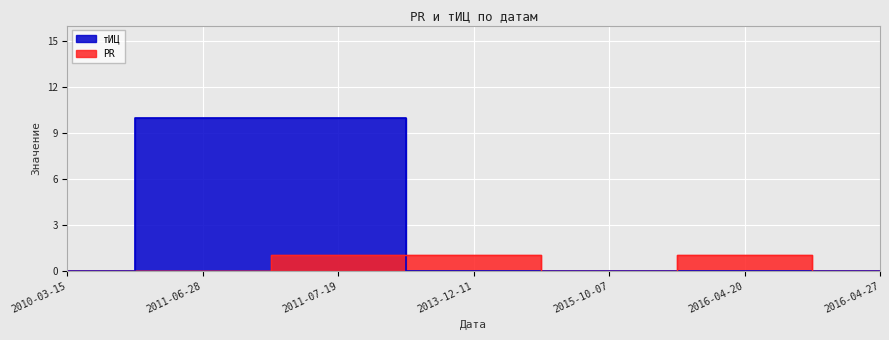

True or false: PR has more than 0 points higher than both neighbors.

True